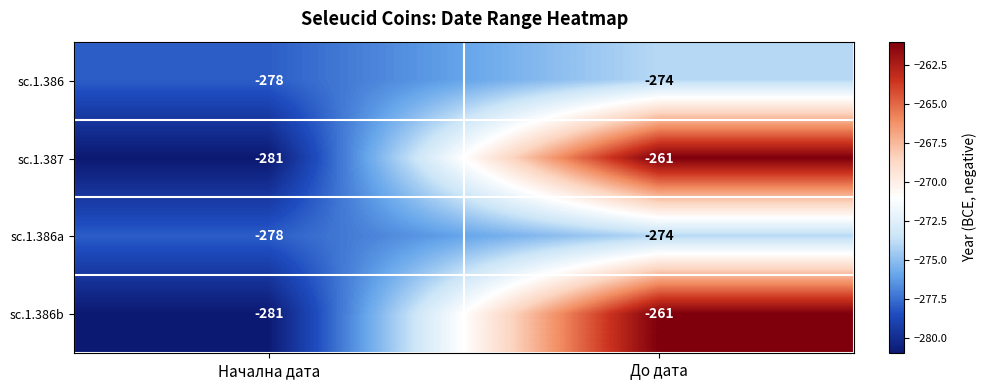

The sc.1.386a series shows -130 at Начална дата. True or false?

False